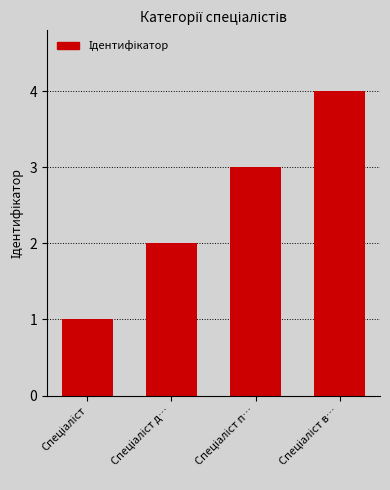

What is the maximum value shown in the chart?

4